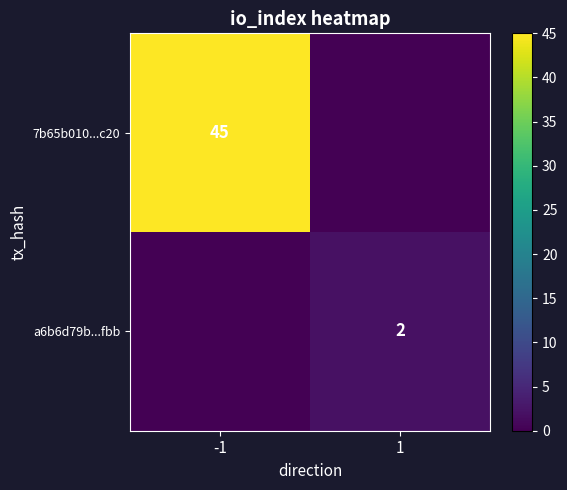

The value of a6b6d79b...fbb at 1 is 2. True or false?

True